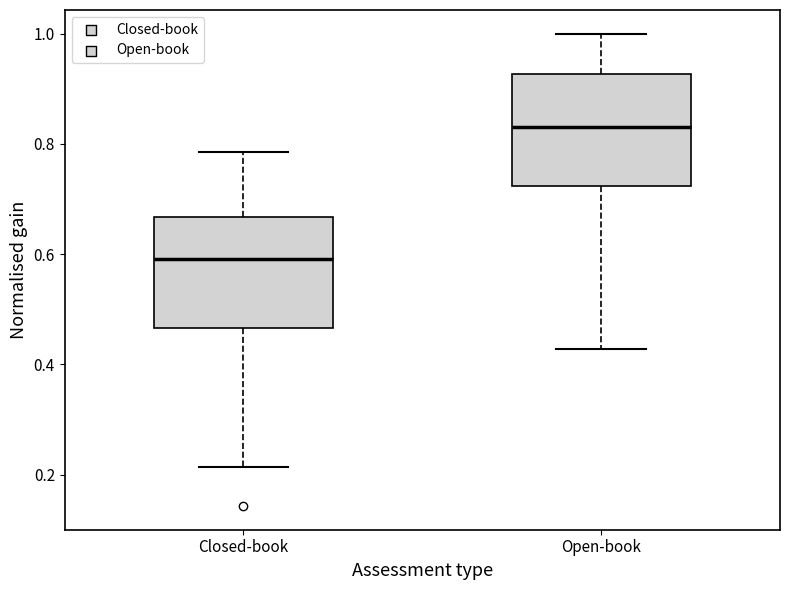

Which box's median line is the lowest?

Closed-book